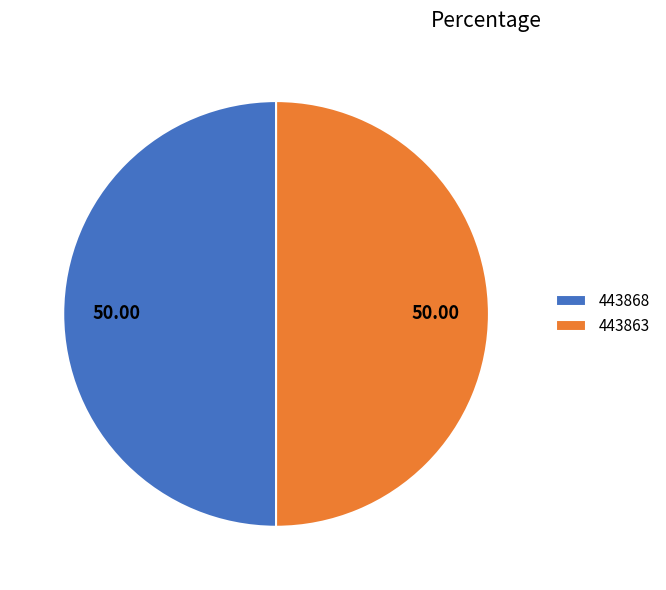

Combined, do 443868 and 443863 account for over 50%?

Yes